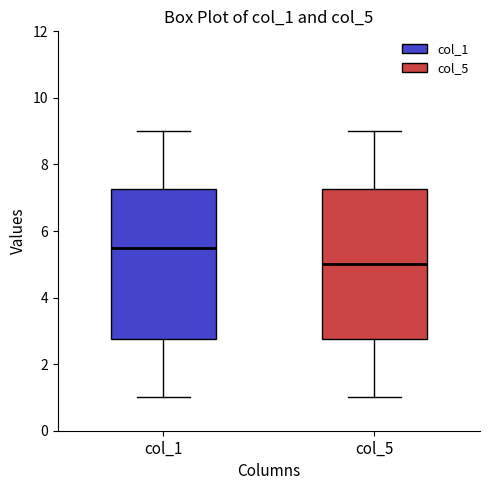

Reading left to right, transcribe this box plot: for each box, give where its median line is, the range the box spans, and where its two whiskers end, as read against the y-axis. The values are not printed on the chart, so give them approximately, as read against the axis.

col_1: median 5.6, box 2.8 to 7.2, whiskers 1.0 to 9.0
col_5: median 5.0, box 2.8 to 7.2, whiskers 1.0 to 9.0